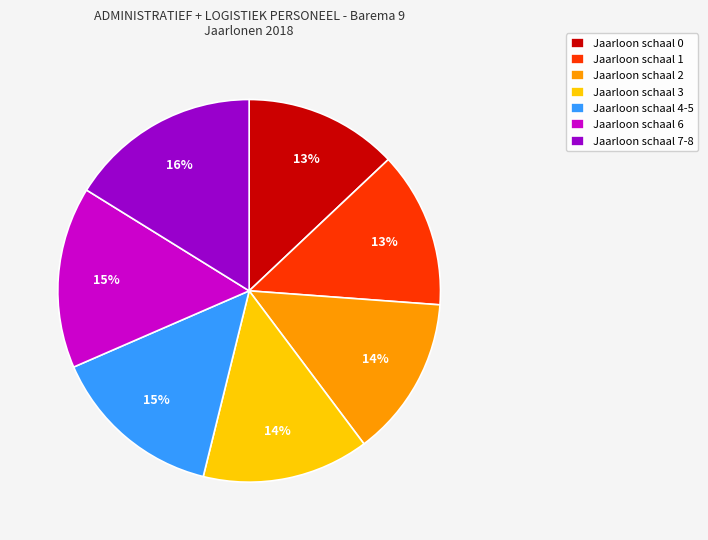

Does any single category account for the majority?

No